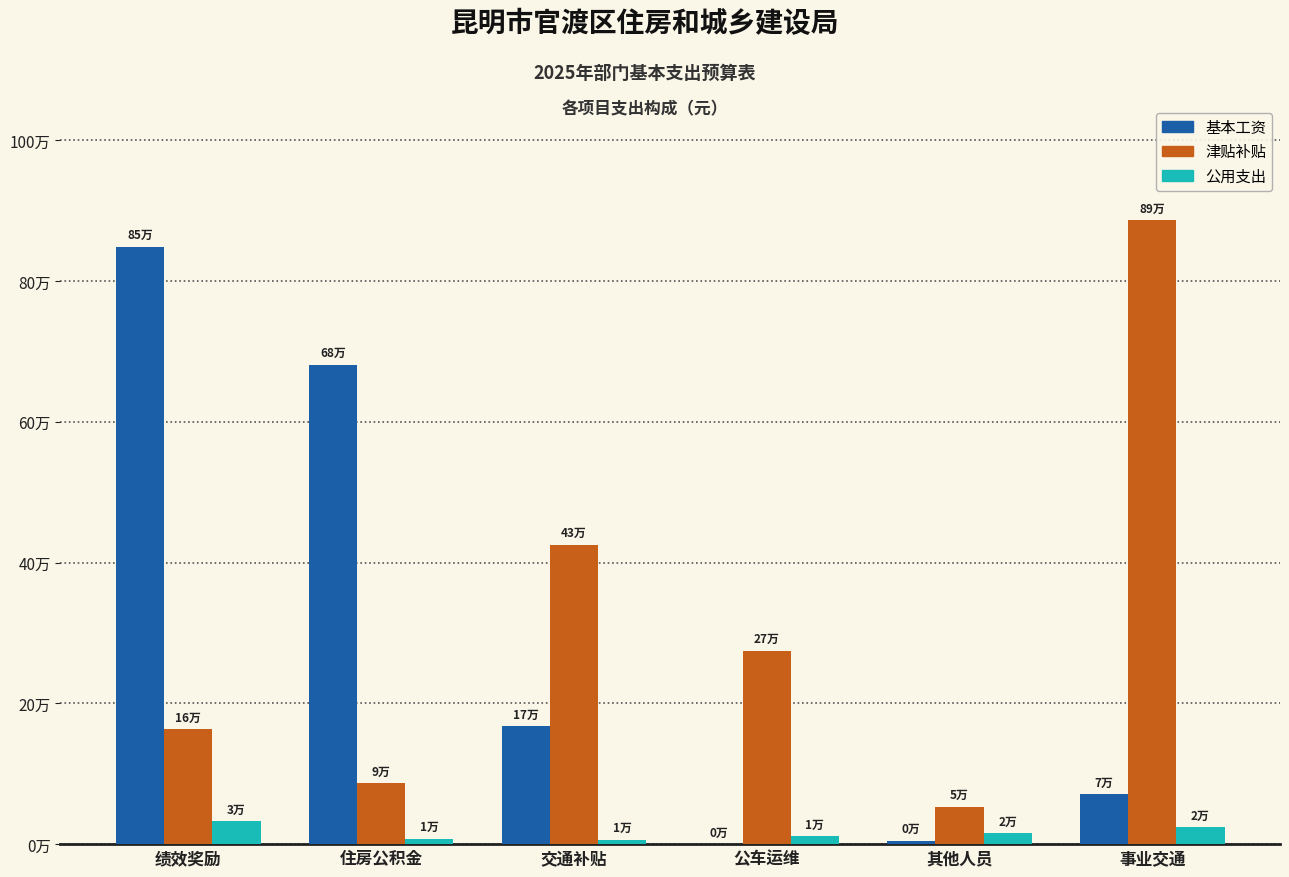

What are all the series names shown in the legend?

基本工资, 津贴补贴, 公用支出